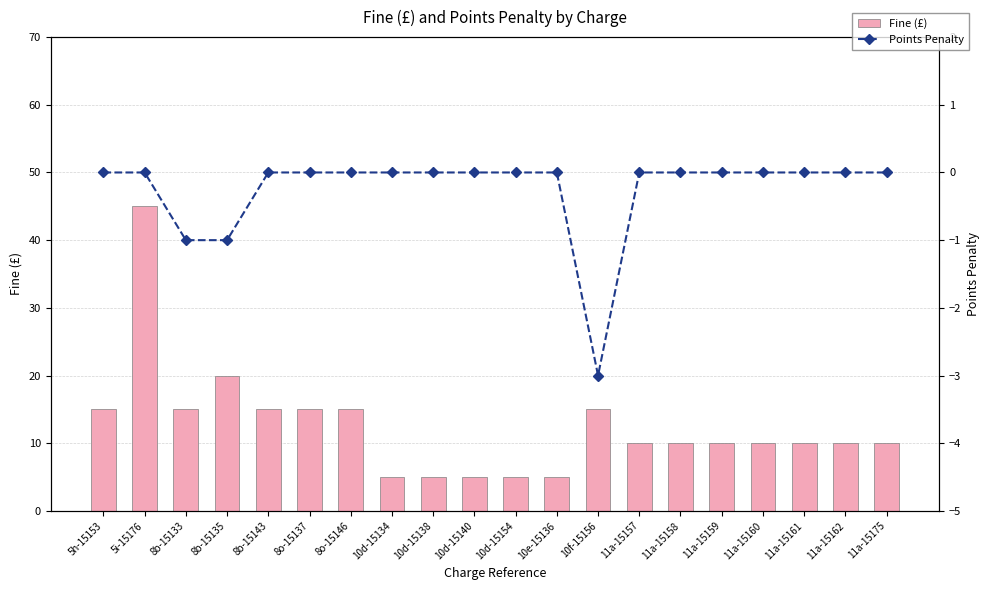

Reading left to right, extract all data points from this chart.

Fine (£): 15	45	15	20	15	15	15	5	5	5	5	5	15	10	10	10	10	10	10	10
Points Penalty: 0	0	-1	-1	0	0	0	0	0	0	0	0	-3	0	0	0	0	0	0	0